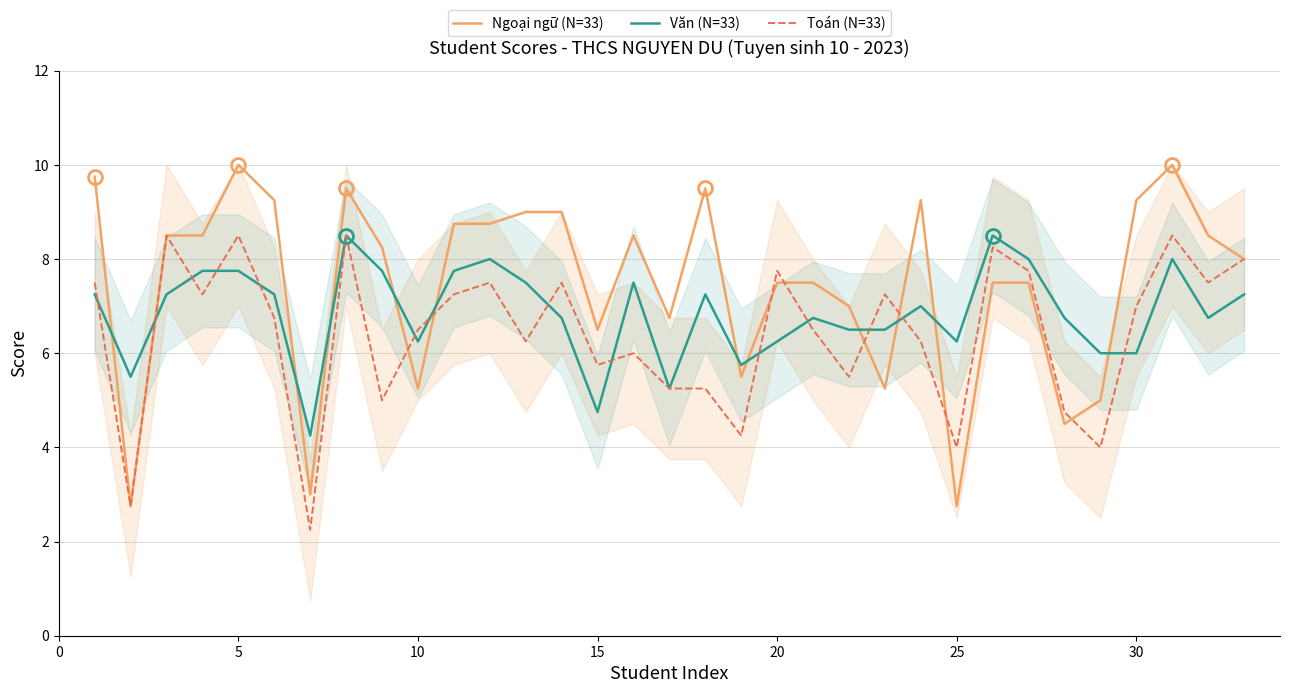

The Ngoại ngữ (N=33) series shows 11.1 at 15. True or false?

False